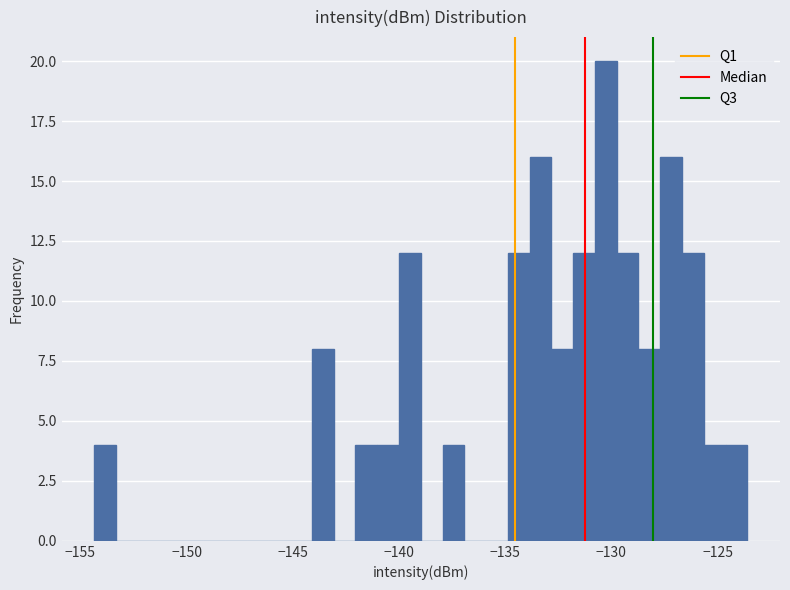

Around what value on the x-axis is the tallest bar? Give the approximate position of its centre, as read against the axis.

-130.5